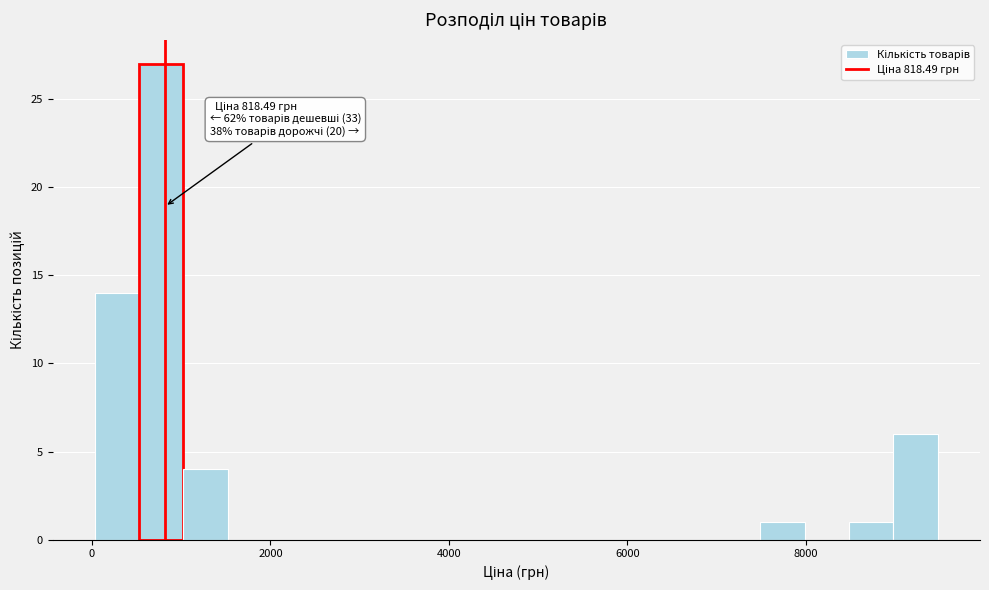

Read against the x-axis, roughly where is the centre of the tallest bar?

800